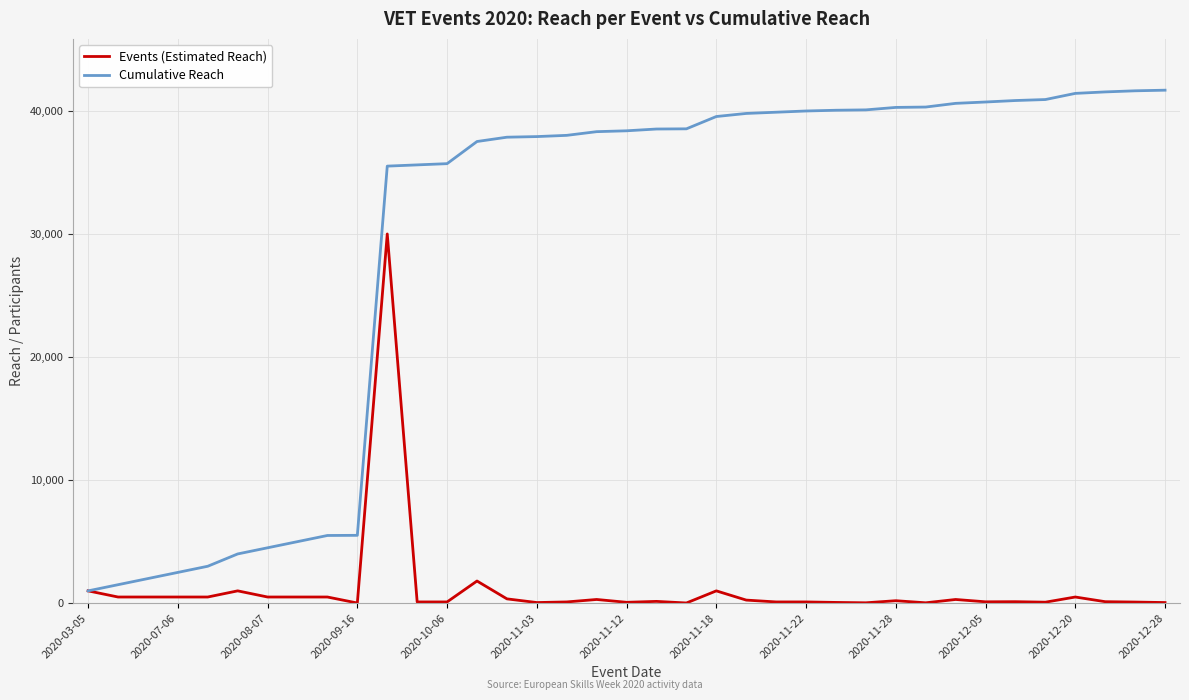

What is the difference between the maximum and second lowest values in the Cumulative Reach series?

40182